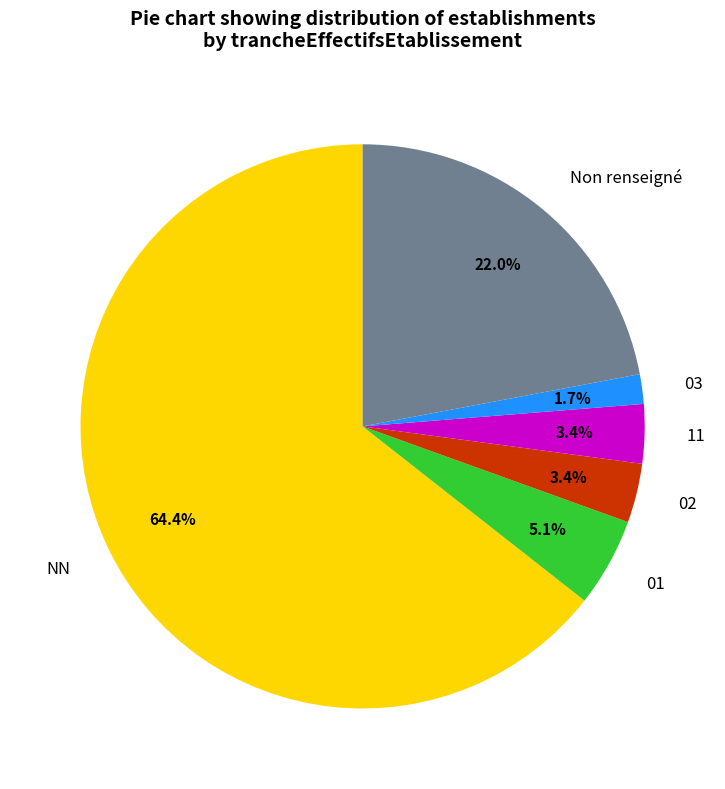

To the nearest percent, what percentage of the pie is 02?

3%